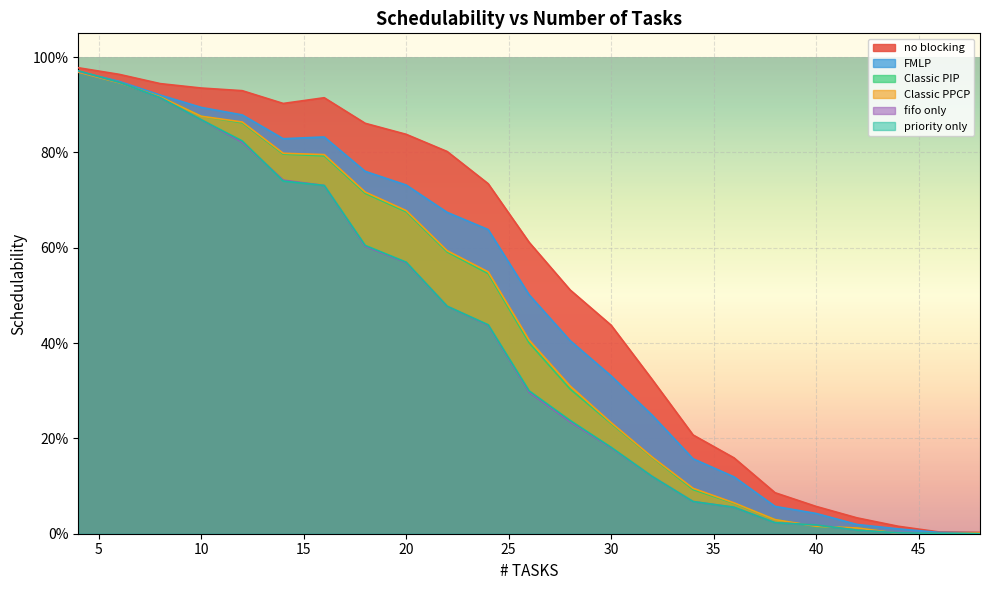

True or false: fifo only has more than 0 interior local peaks.

False